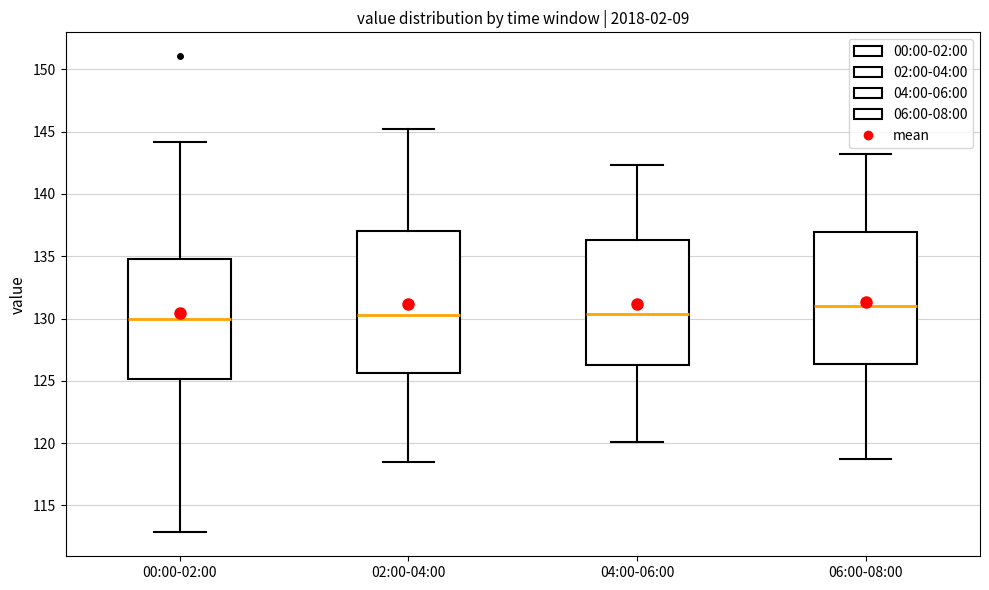

Reading left to right, read every box against the y-axis: the position of its median line, the range the box covers, and the ends of its whiskers. The values are not printed on the chart, so give them approximately, as read against the axis.

00:00-02:00: median 130.0, box 125.0 to 135.0, whiskers 113.0 to 144.0
02:00-04:00: median 130.5, box 125.5 to 137.0, whiskers 118.5 to 145.0
04:00-06:00: median 130.5, box 126.5 to 136.5, whiskers 120.0 to 142.5
06:00-08:00: median 131.0, box 126.5 to 137.0, whiskers 118.5 to 143.0